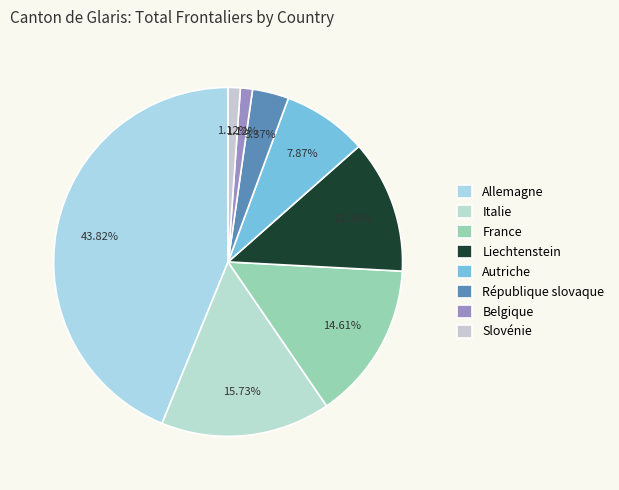

How many slices are in this pie chart?

8